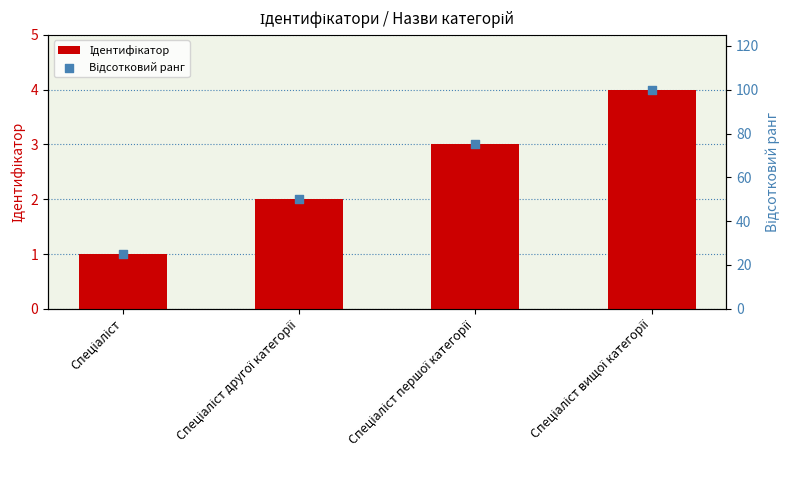

Which series has the largest total across all categories?

Відсотковий ранг